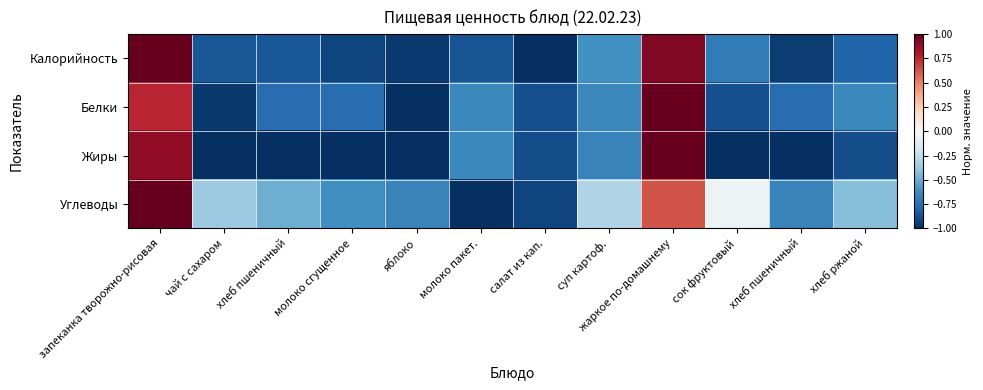

Which has a higher value, чай с сахаром or хлеб ржаной?

хлеб ржаной